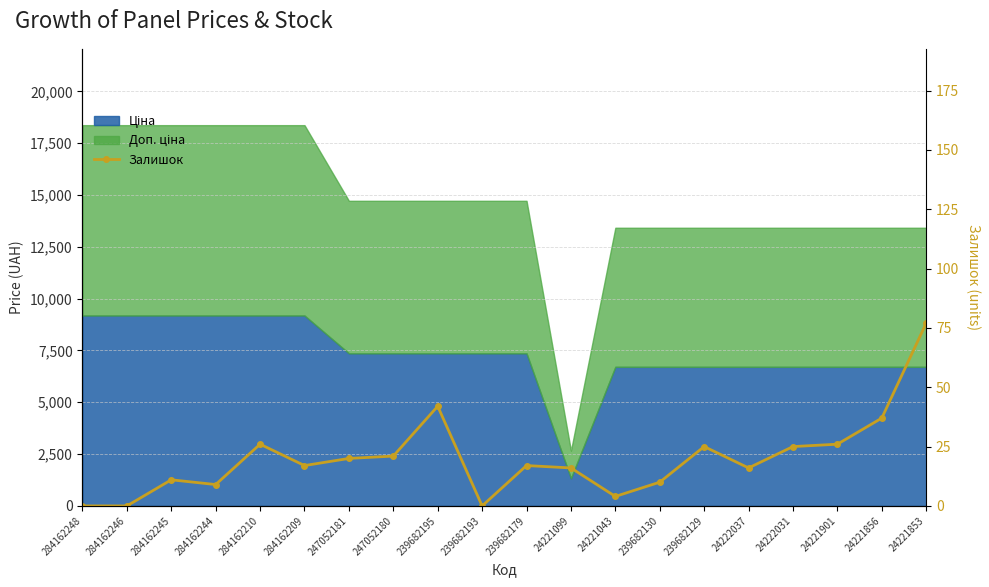

Rank the categories by value from lowest to highest.

284162248, 284162246, 239682193, 24221043, 284162244, 239682130, 284162245, 24221099, 24222037, 284162209, 239682179, 247052181, 247052180, 239682129, 24222031, 284162210, 24221901, 24221856, 239682195, 24221853